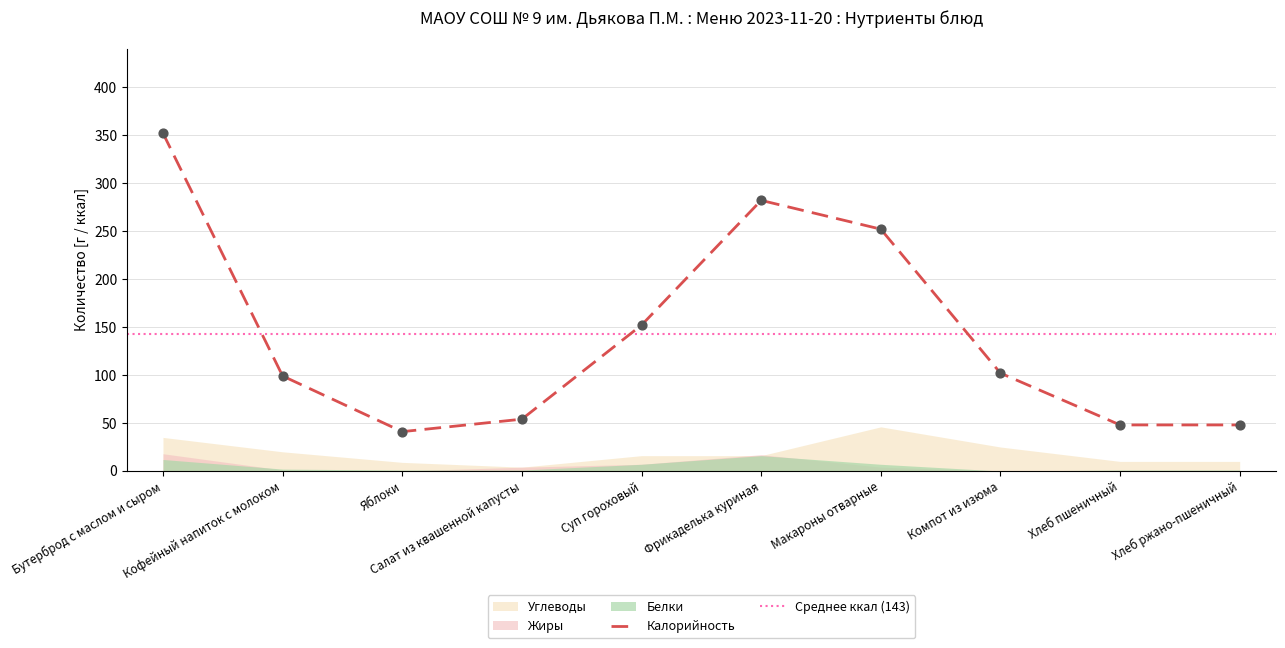

Which series reaches the minimum Y coordinate?

Белки